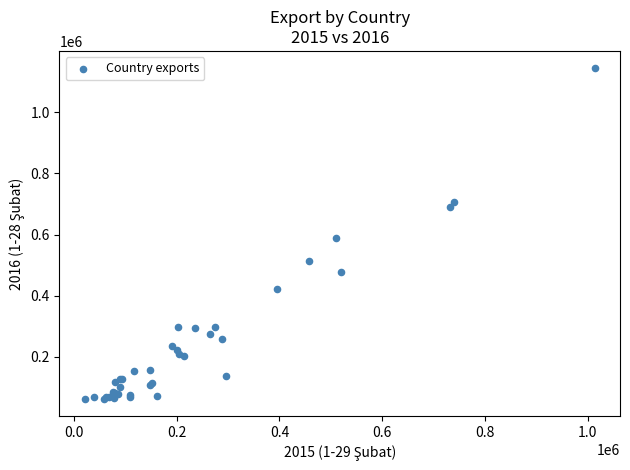

What Y value in the scatter plot is closest to 603527?

589605.2